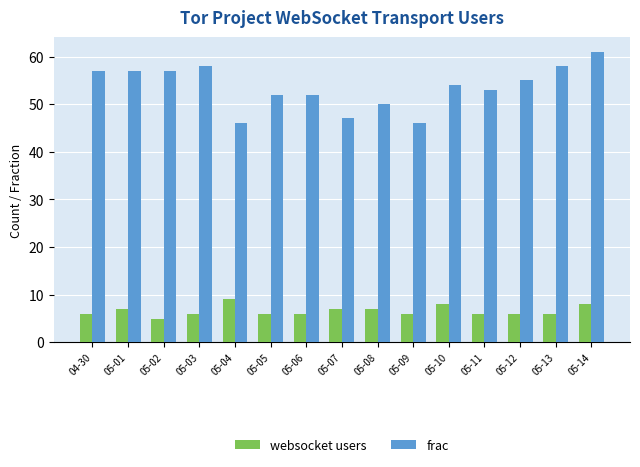

Which series has the largest range (max minus min)?

frac